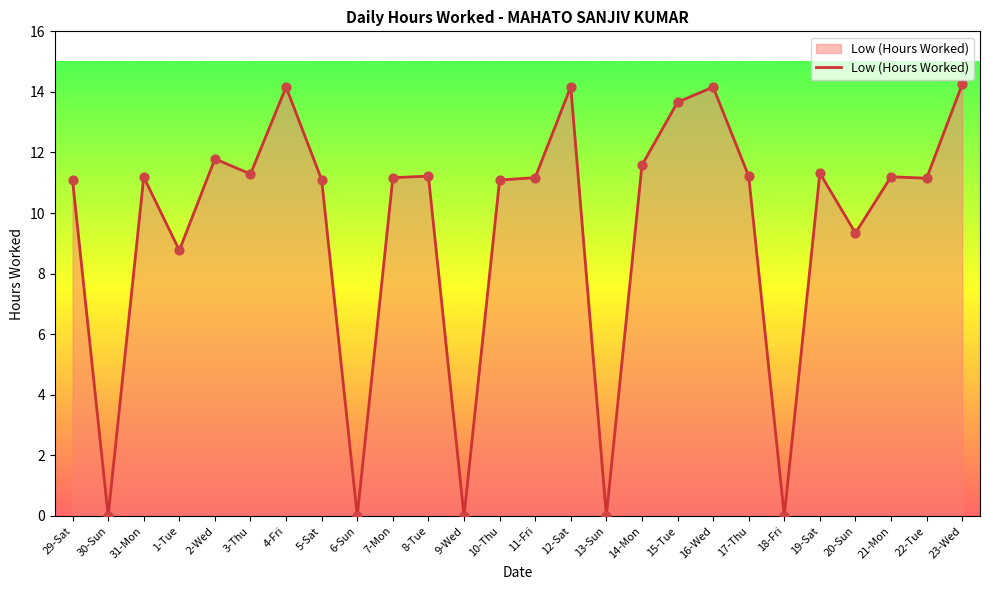

Which has a higher value, 14-Mon or 11-Fri?

14-Mon